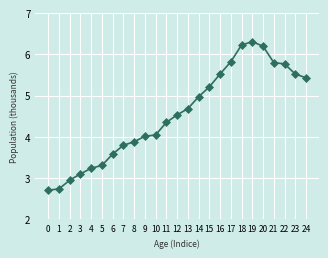

Reading left to right, transcribe all the data shown in this chart.

0=2.7	1=2.7	2=2.9	3=3.1	4=3.2	5=3.3	6=3.6	7=3.8	8=3.9	9=4.0	10=4.0	11=4.3	12=4.5	13=4.7	14=5.0	15=5.2	16=5.5	17=5.8	18=6.2	19=6.3	20=6.2	21=5.8	22=5.8	23=5.5	24=5.4